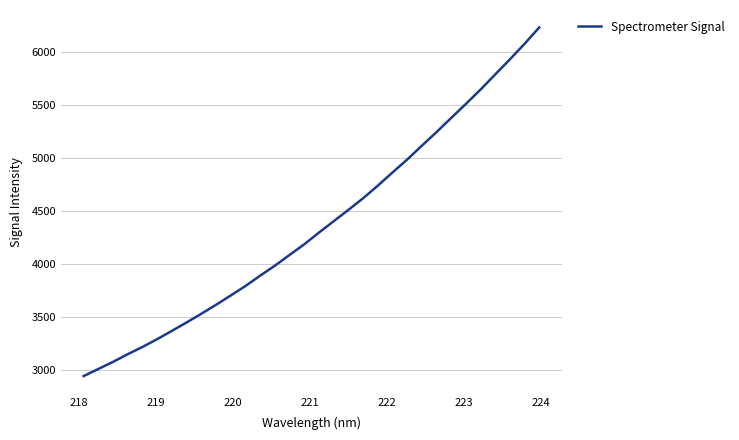

What is the minimum value shown in the chart?

2941.7